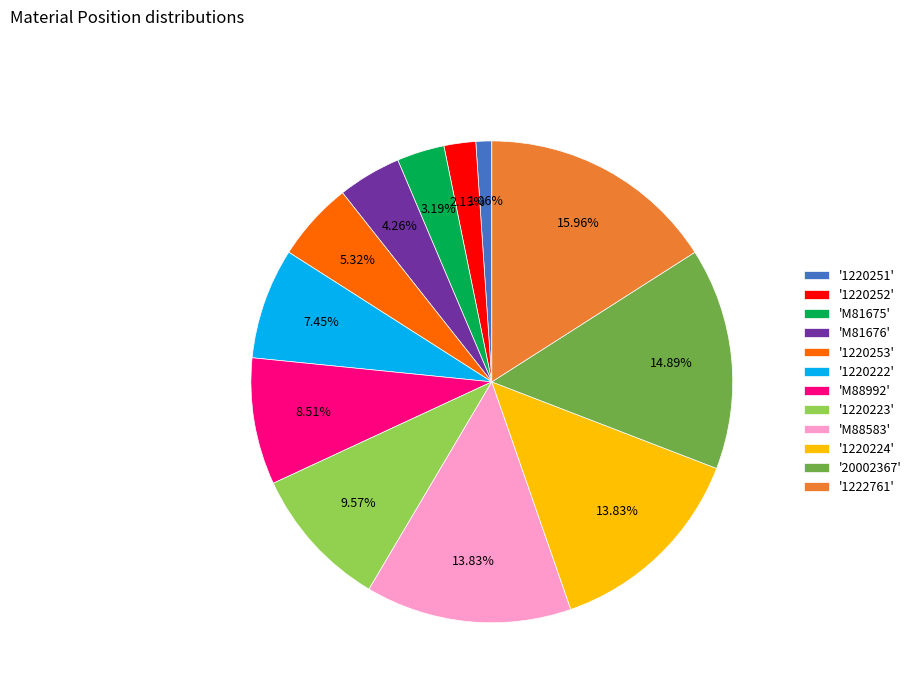

Does any single category account for the majority?

No